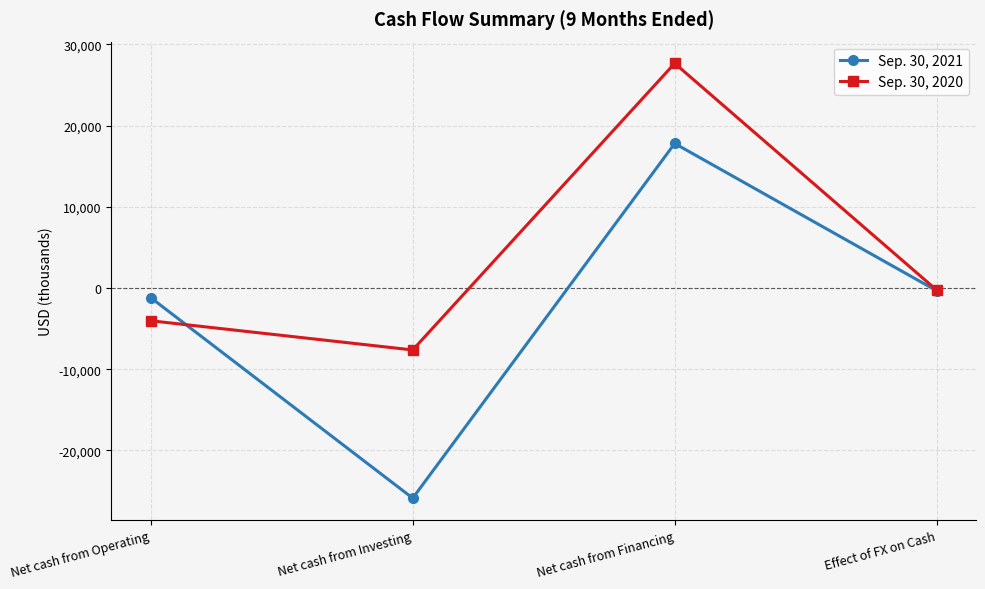

What position from the right is Effect of FX on Cash?

1